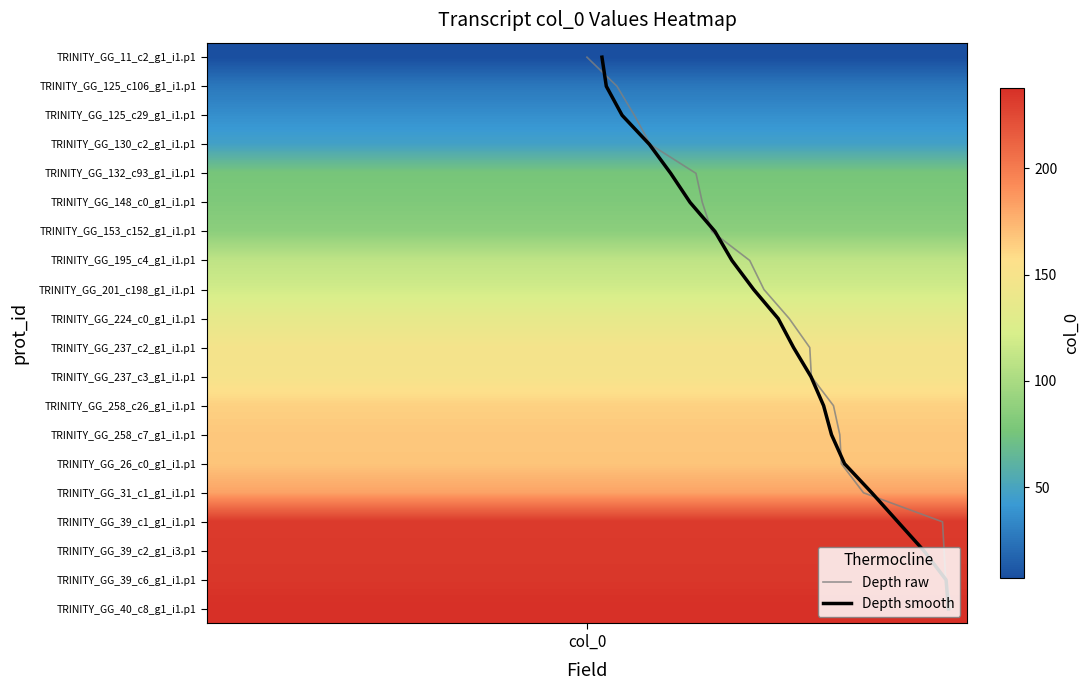

Which series has the widest spread of values?

Depth raw